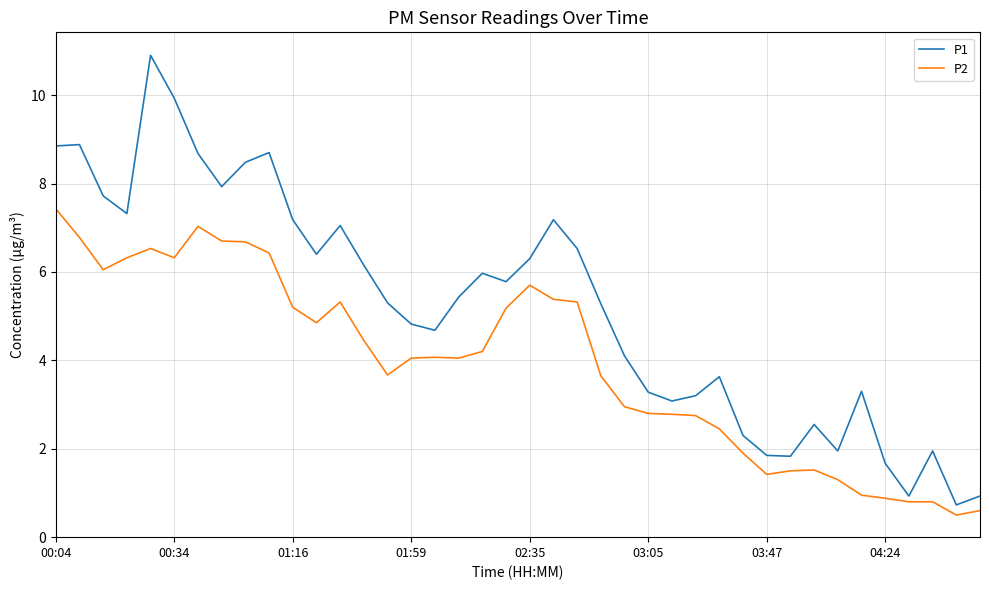

List the series in order of their peak value, lowest first.

P2, P1